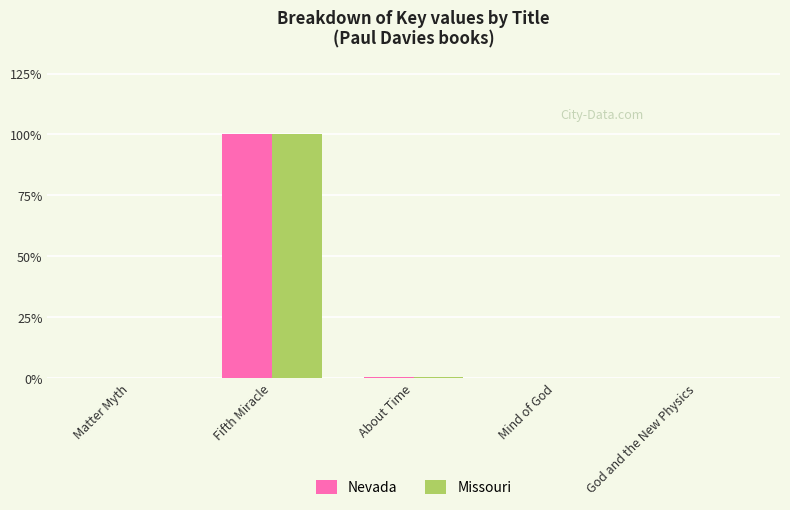

What is the sum of all Missouri values?

100.7